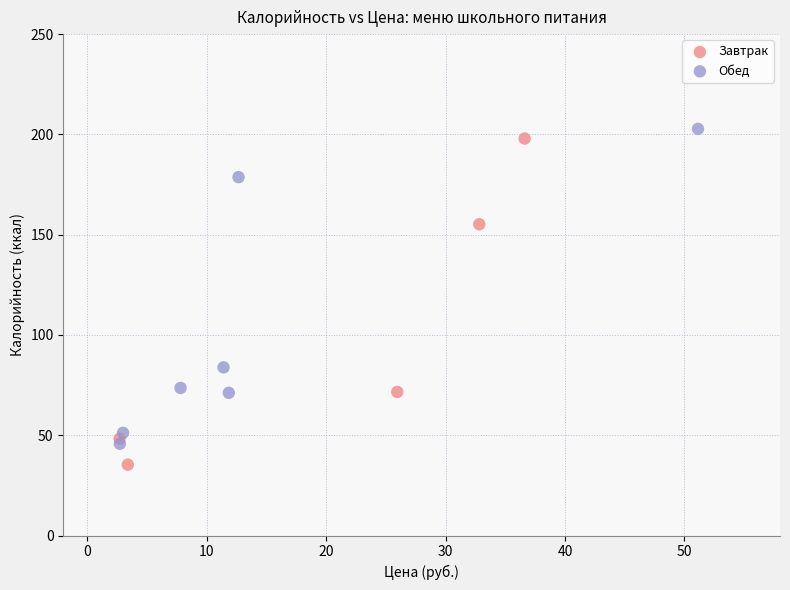

Which series reaches the minimum Y coordinate?

Завтрак